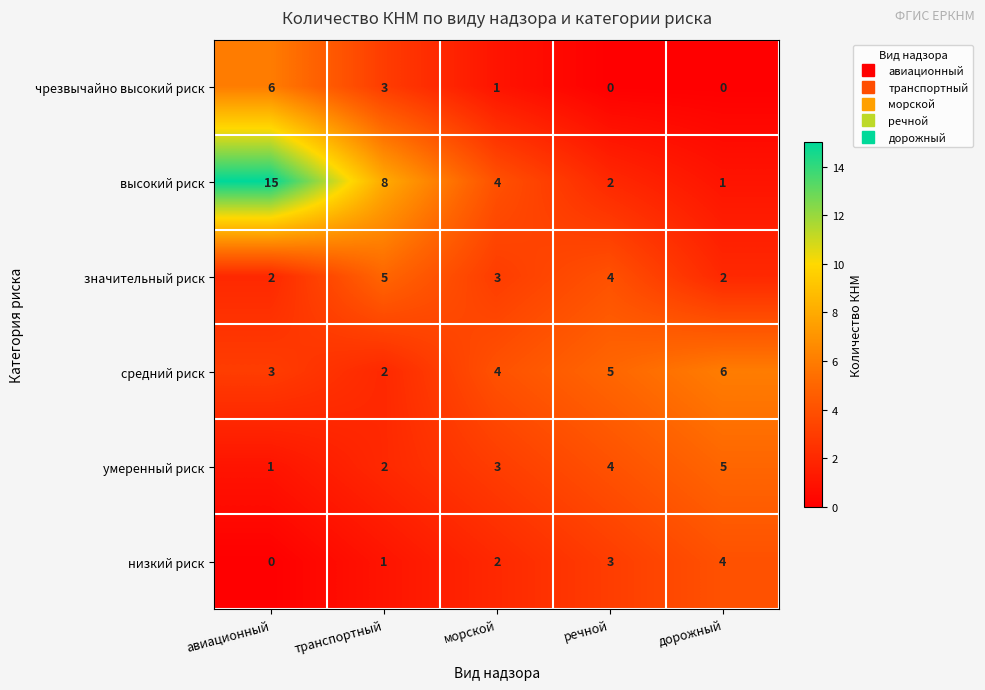

What is the total value across all series at дорожный?

18